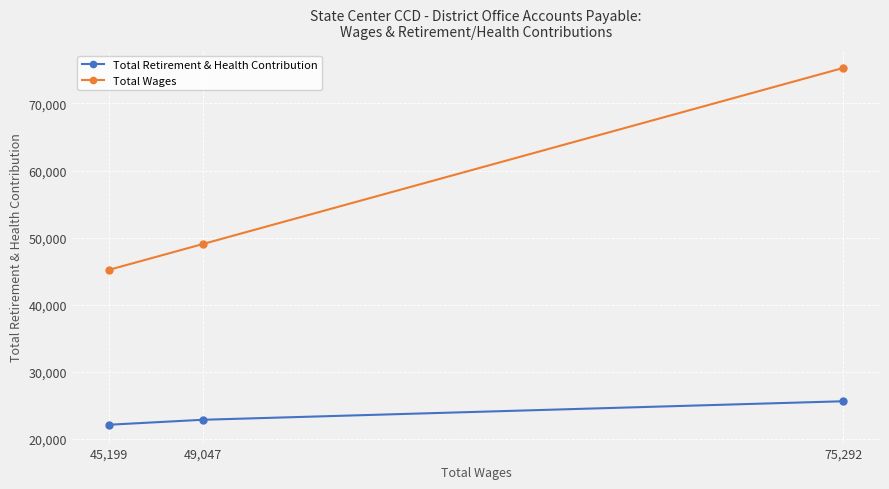

What is the difference between the maximum and minimum values in the Total Wages series?

30093